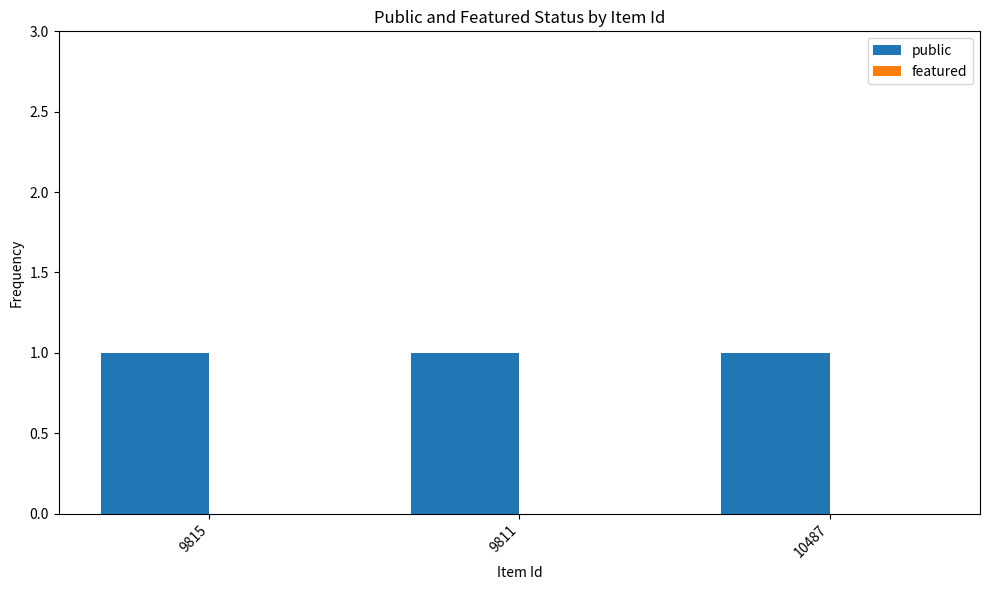

At which label is featured closest to 0?

9815